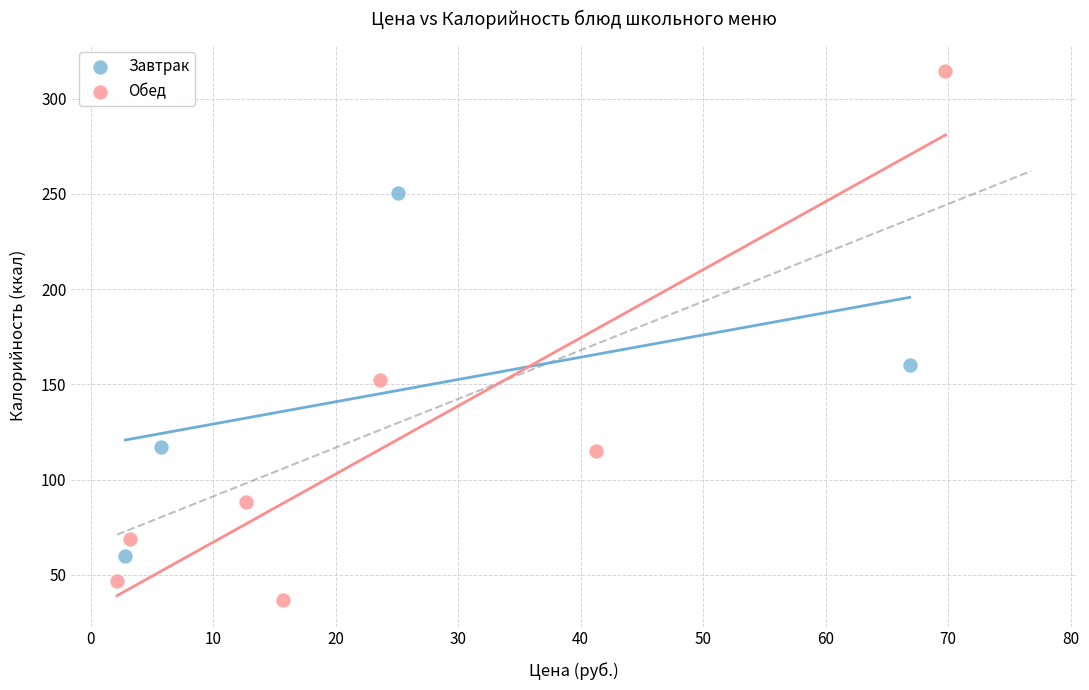

Which series contains the lowest Y value?

Обед